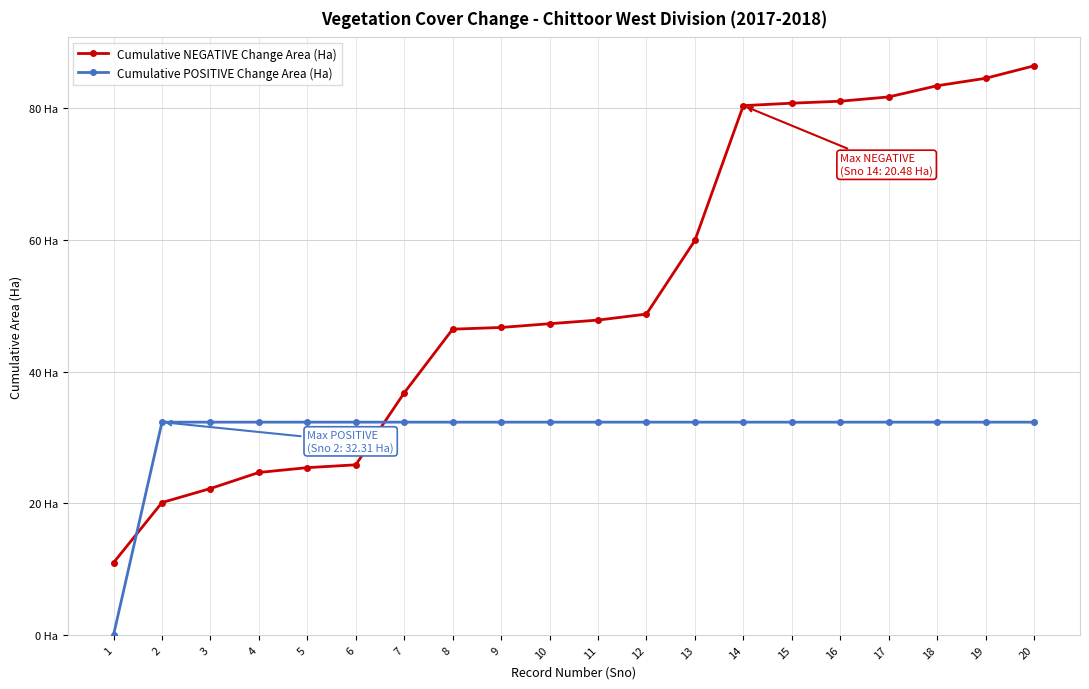

Between 4 and 10, which series saw the biggest shift?

Cumulative NEGATIVE Change Area (Ha)